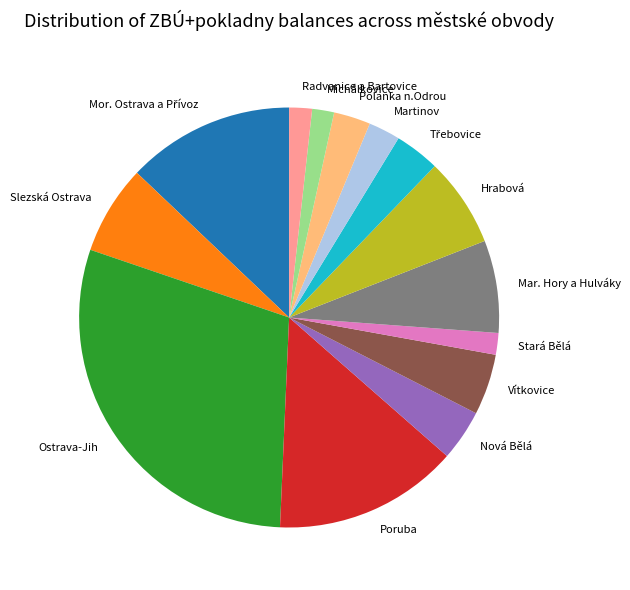

Which slice is the largest?

Ostrava-Jih